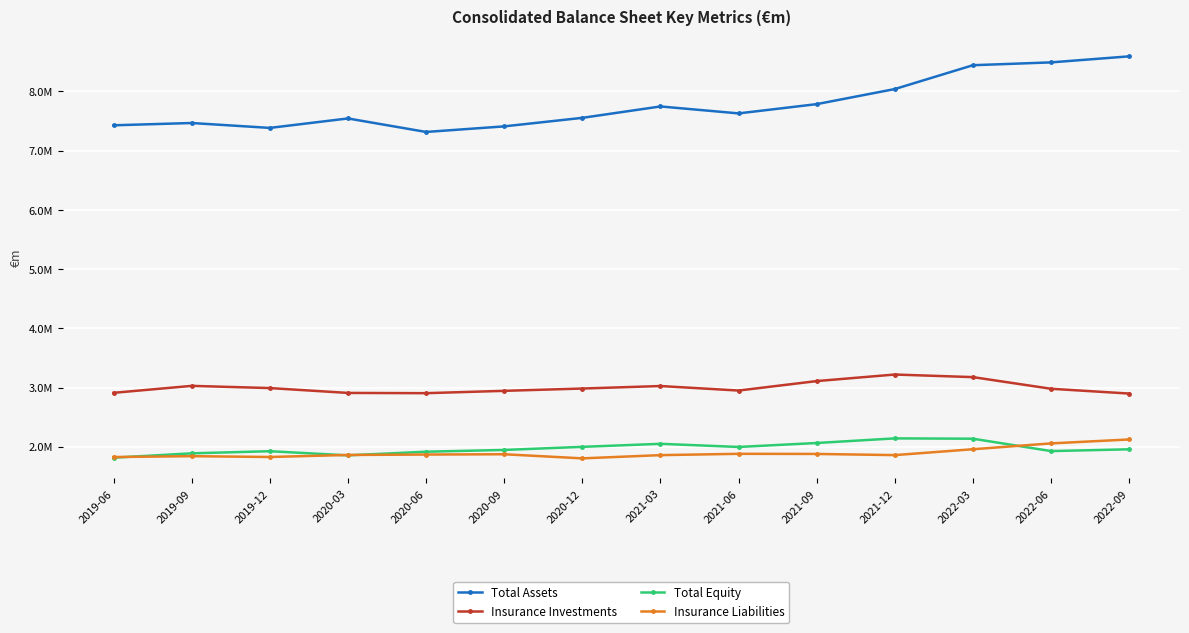

Between which two adjacent categories do Insurance Liabilities and Total Equity first intersect?

2019-06 and 2019-09